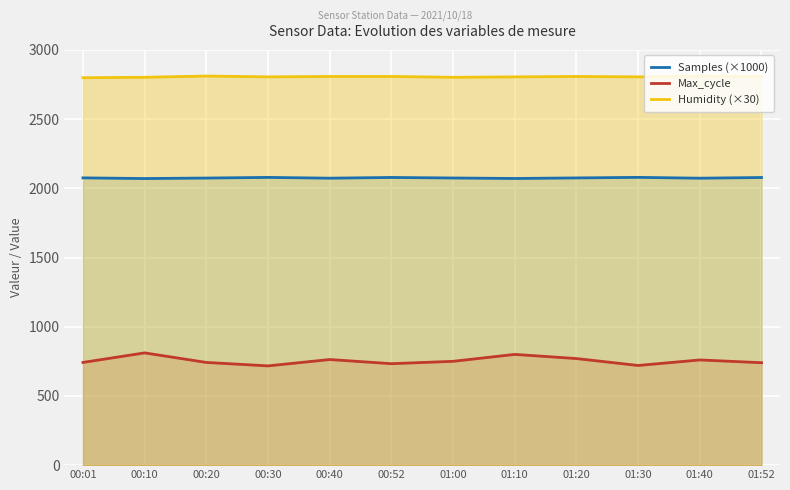

How many data points does each series have?

12